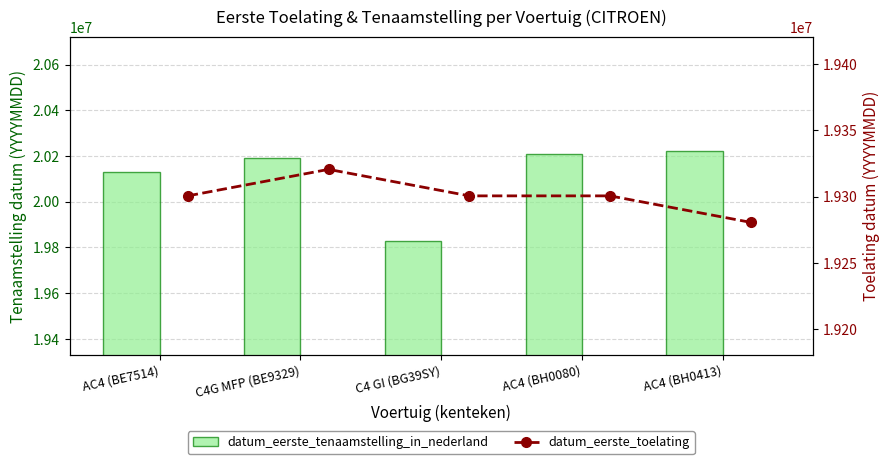

At which label does datum_eerste_tenaamstelling_in_nederland reach its minimum?

C4 GI (BG39SY)